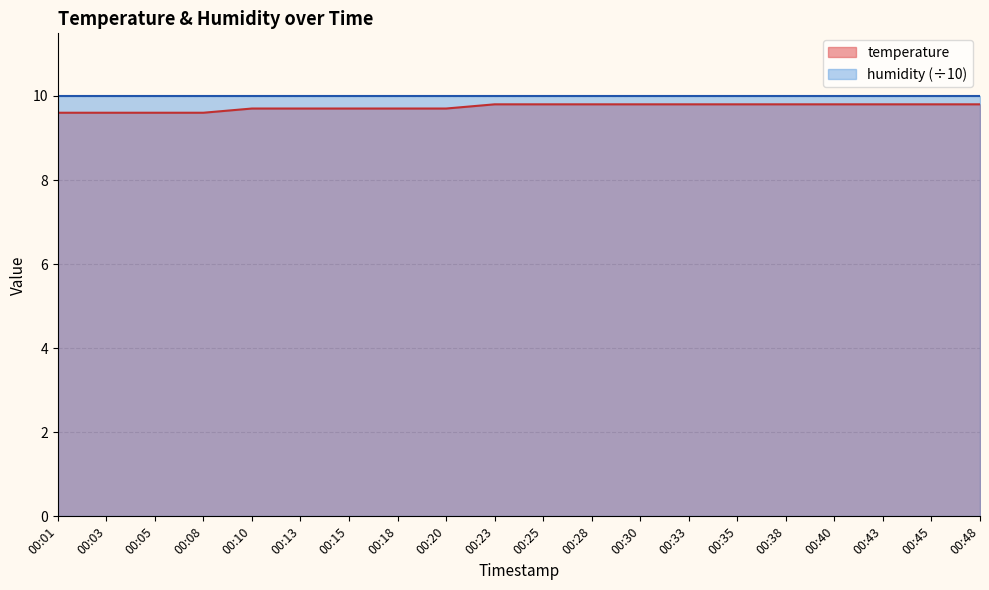

What is the difference between the maximum and minimum values?

0.2